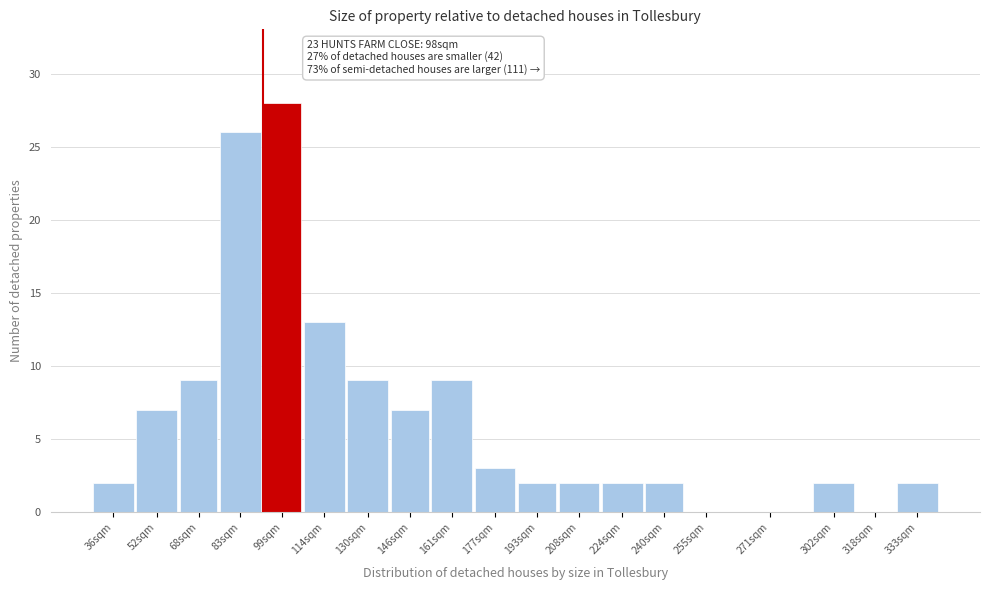

Reading left to right, list all the values displayed in this chart.

36sqm=2	52sqm=7	68sqm=9	83sqm=26	99sqm=28	114sqm=13	130sqm=9	146sqm=7	161sqm=9	177sqm=3	193sqm=2	208sqm=2	224sqm=2	240sqm=2	255sqm=0	271sqm=0	302sqm=2	318sqm=0	333sqm=2